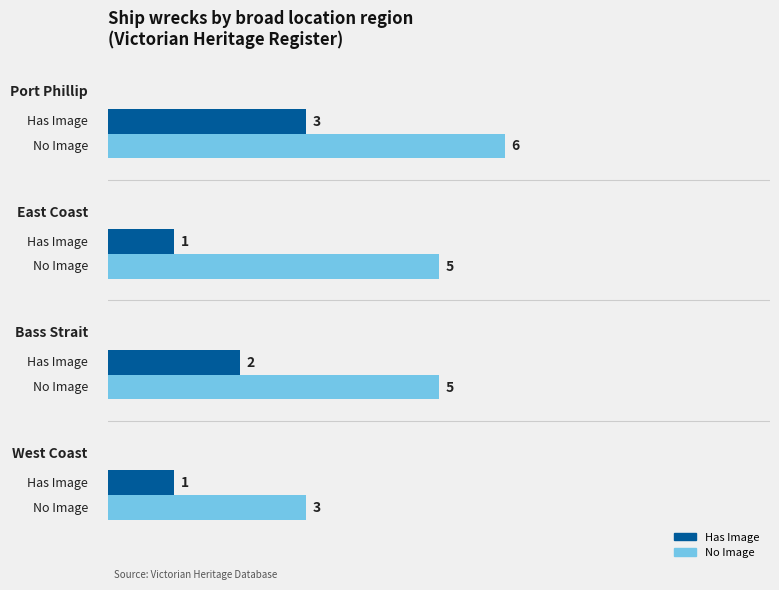

Reading left to right, transcribe all the data shown in this chart.

Has Image: 3	1	2	1
No Image: 6	5	5	3